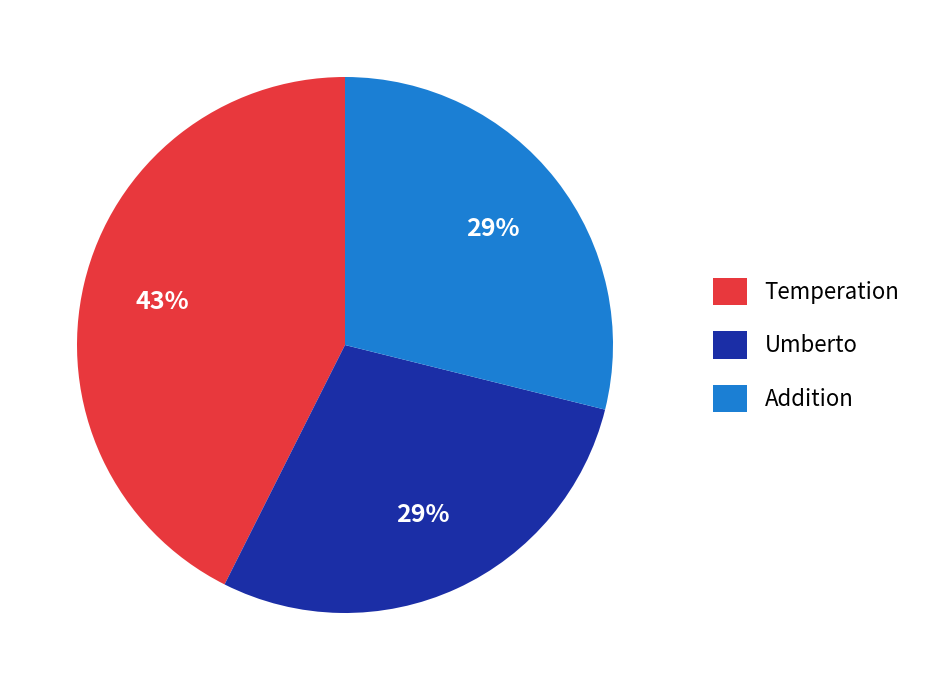

To the nearest percent, what is the difference between the Temperation and Umberto slice percentages?

14%